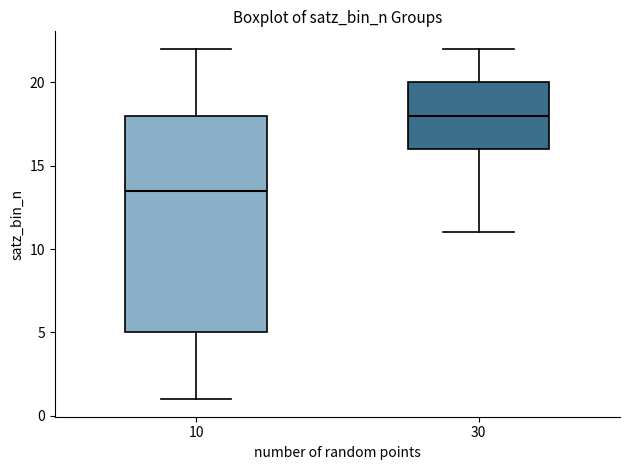

Comparing the boxes themselves (not the whiskers), which one is the tallest?

10